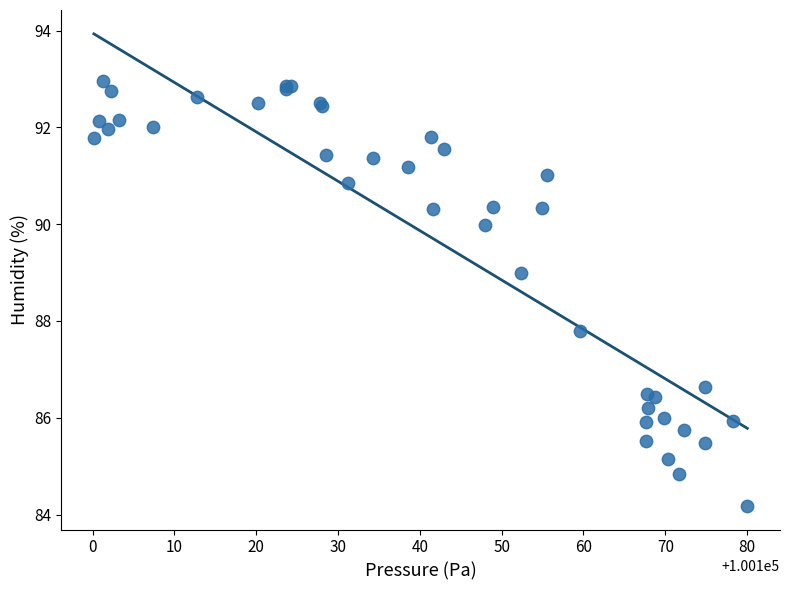

What Y value in the scatter plot is closest to 88?

87.8